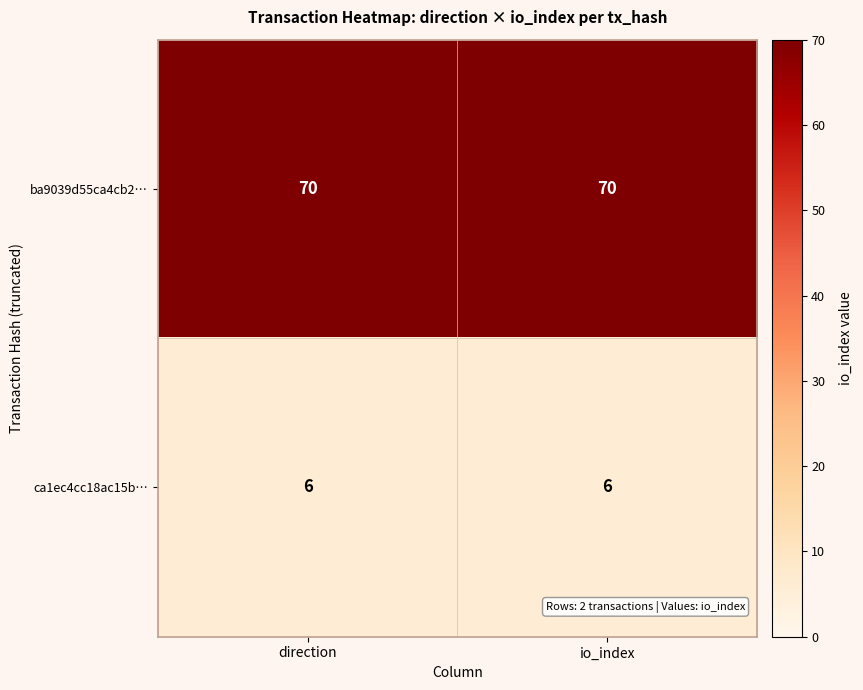

Reading right to left, extract all data points from this chart.

ba9039d55ca4cb2…: io_index=70	direction=70
ca1ec4cc18ac15b…: io_index=6	direction=6